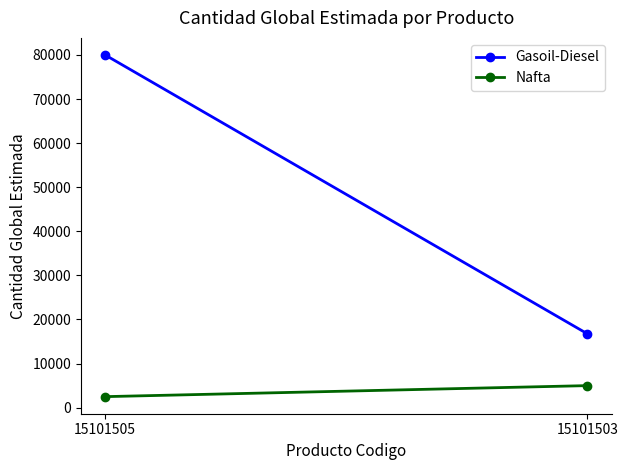

At which label does Gasoil-Diesel reach its minimum?

15101503